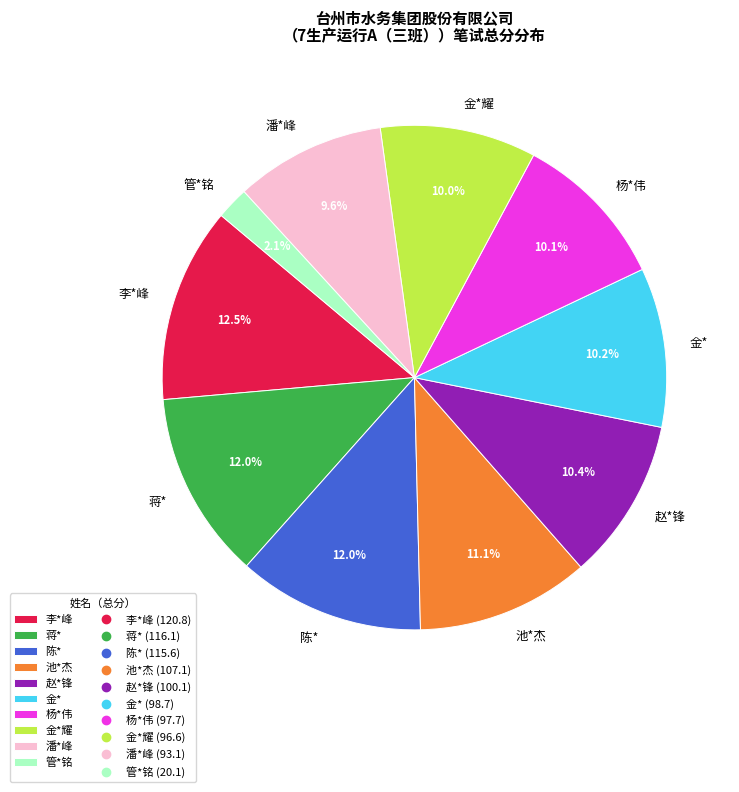

To the nearest percent, what is the difference between the 杨*伟 and 管*铭 slice percentages?

8%